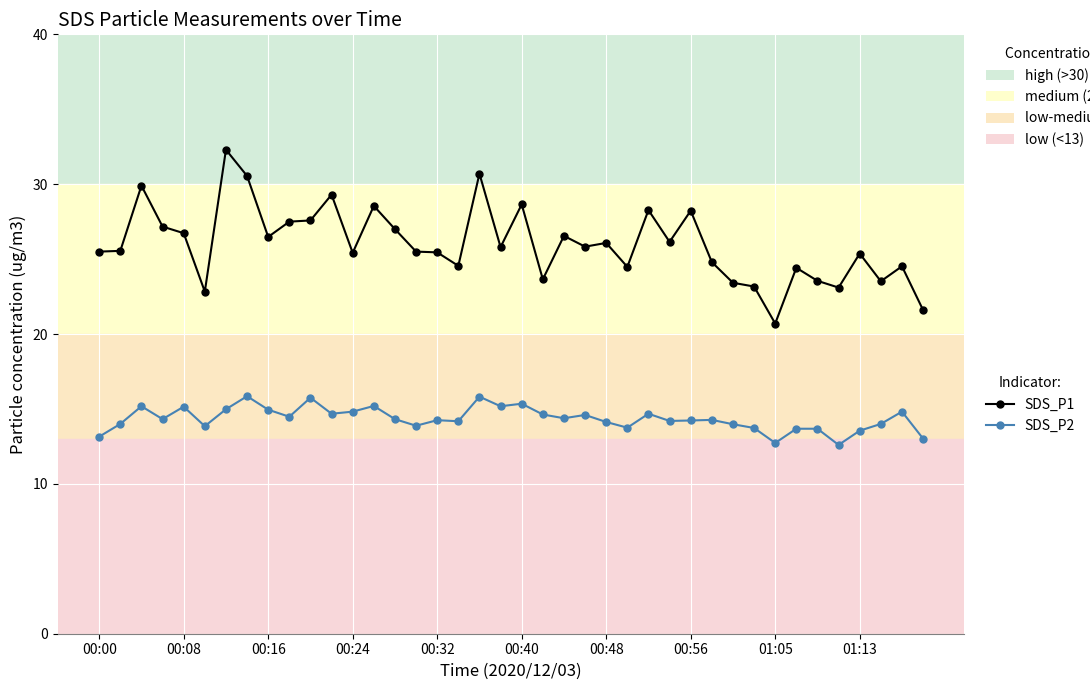

Rank the series by their maximum value, from highest to lowest.

SDS_P1, SDS_P2